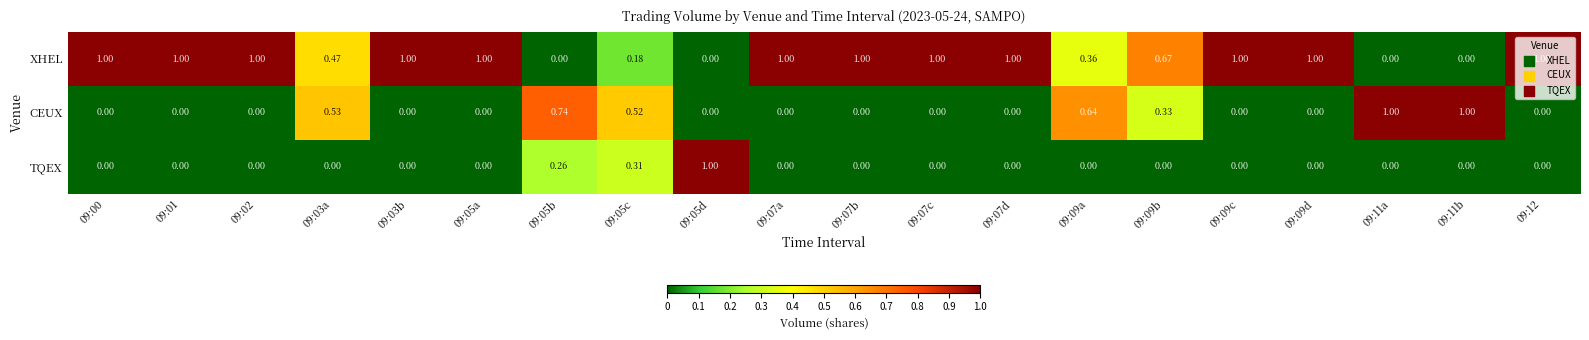

At how many categories does at least one series exceed 0?

20